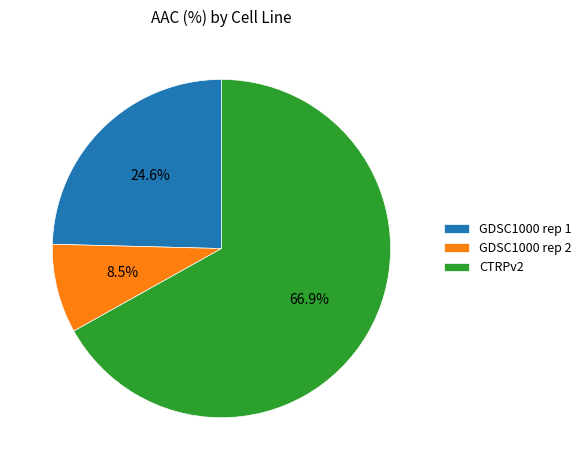

How many segments does this pie chart have?

3